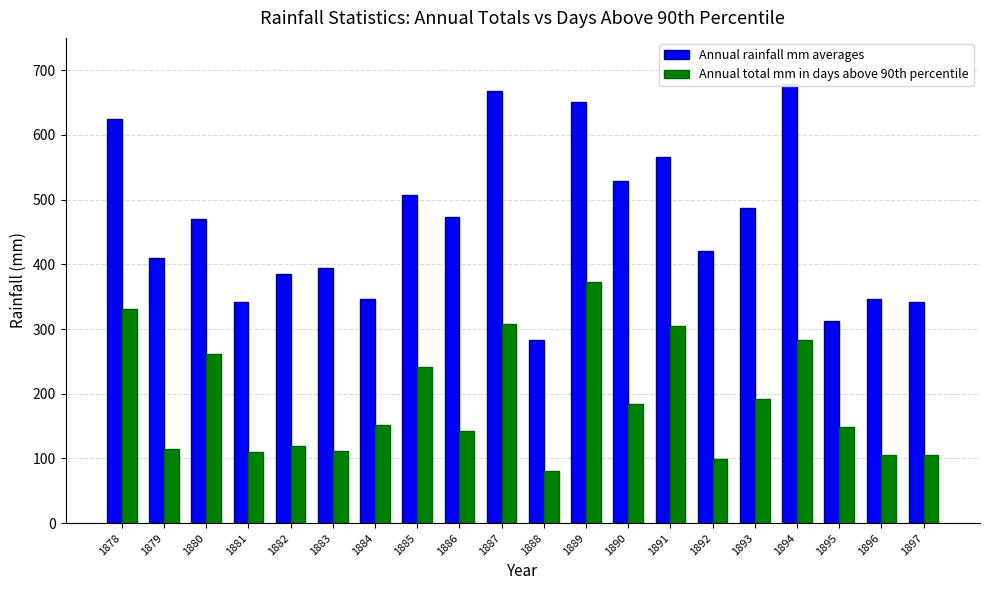

The Annual total mm in days above 90th percentile series shows 119.9 at 1882. True or false?

True